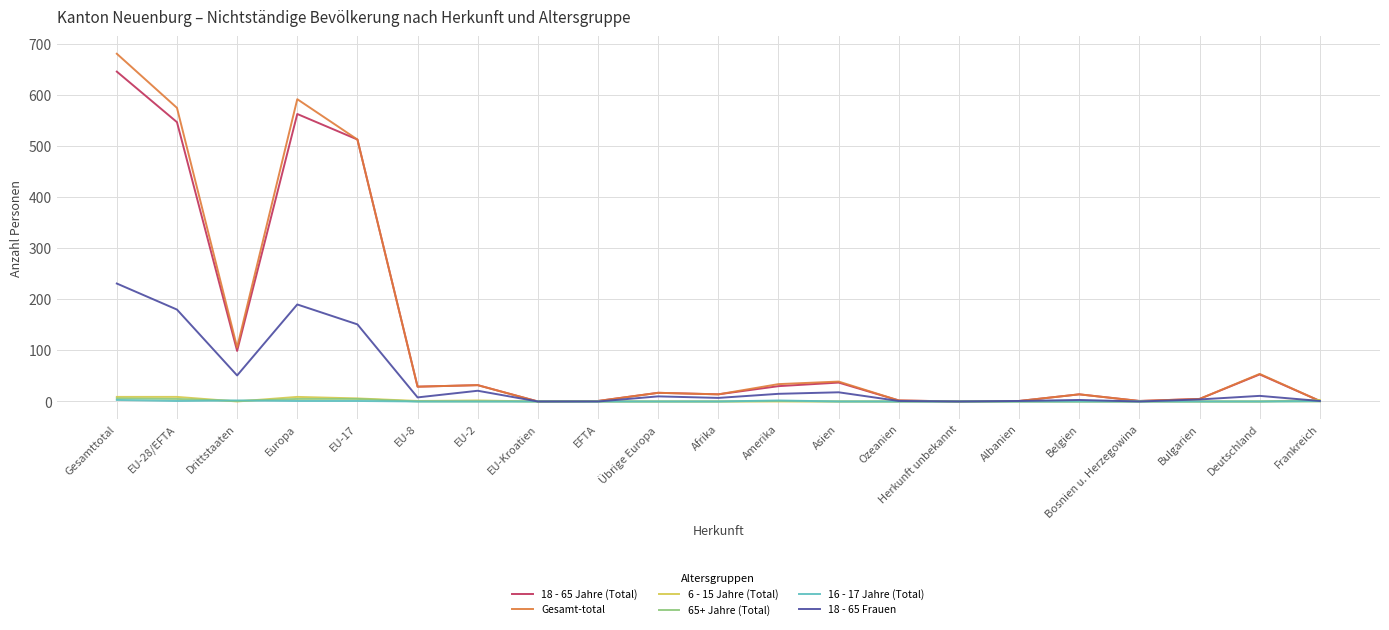

How many values in the Gesamt-total series are below 17?

10